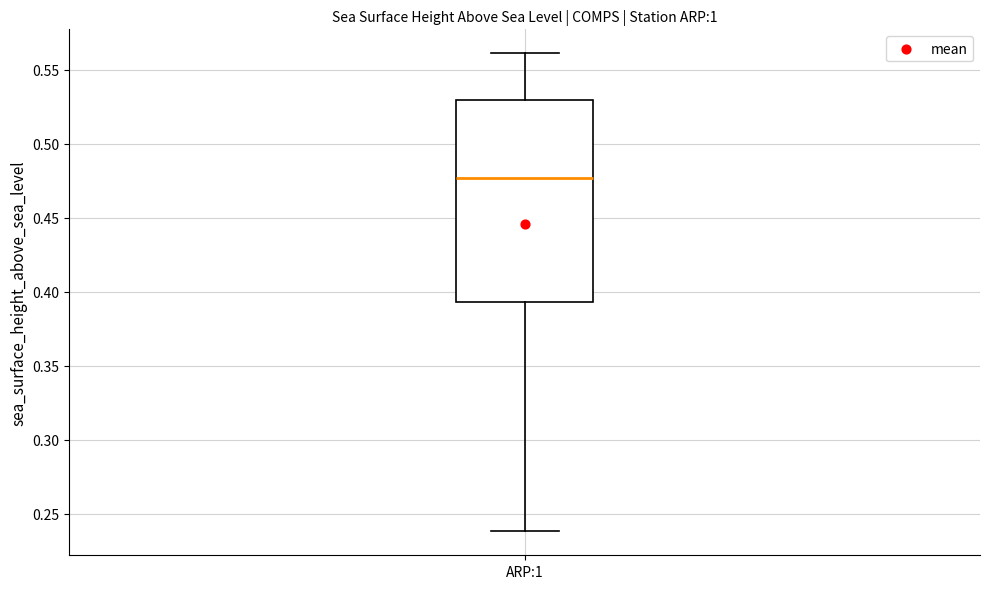

Where does the lower whisker of the box for ARP:1 end on the y-axis? The values are not printed on the chart, so give them approximately, as read against the axis.

0.240